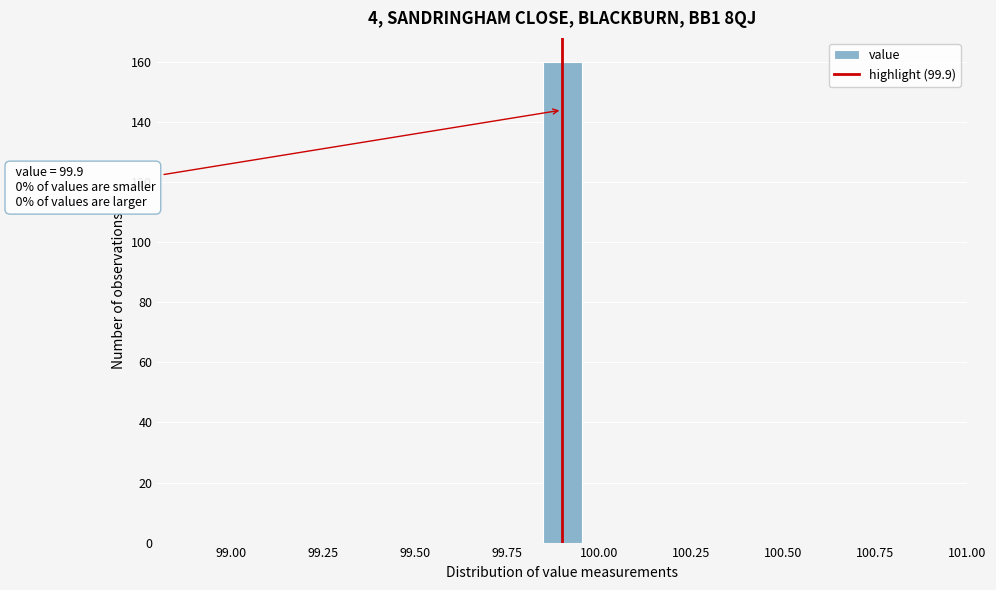

Read against the x-axis, roughly where is the centre of the tallest bar?

99.90